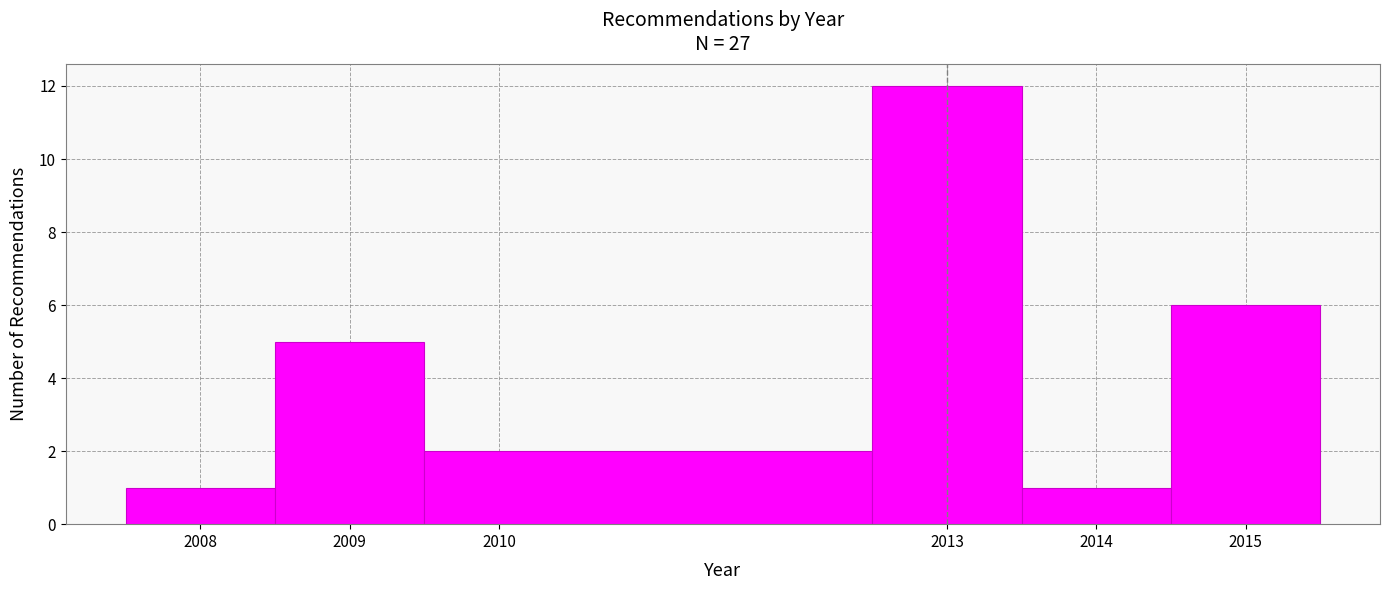

What is the height of the bar covering 2009.5 to 2012.5 on the x-axis? The values are not printed on the chart, so give them approximately, as read against the axis.

2